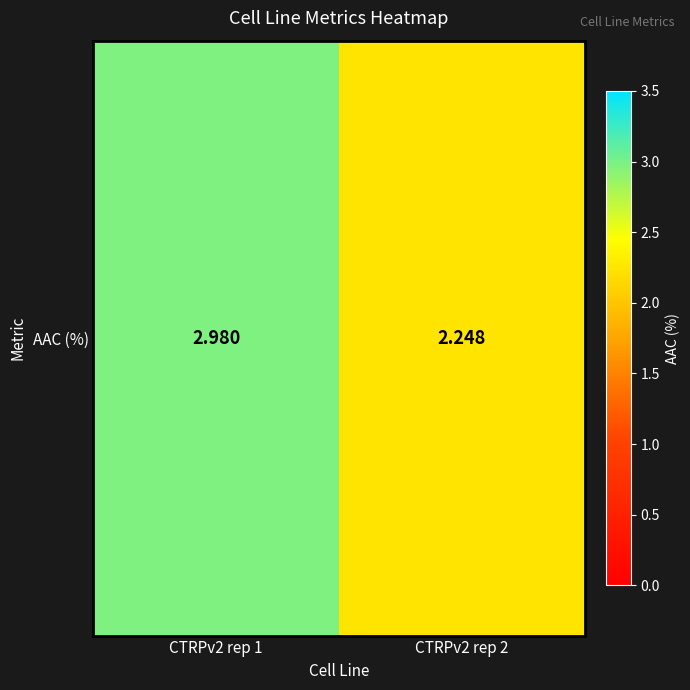

Rank the categories by value from lowest to highest.

CTRPv2 rep 2, CTRPv2 rep 1